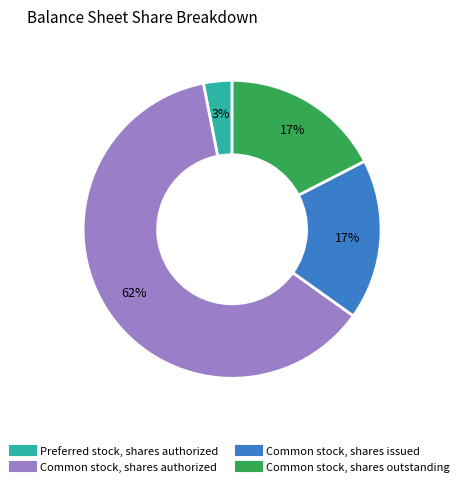

What is the majority slice?

Common stock, shares authorized